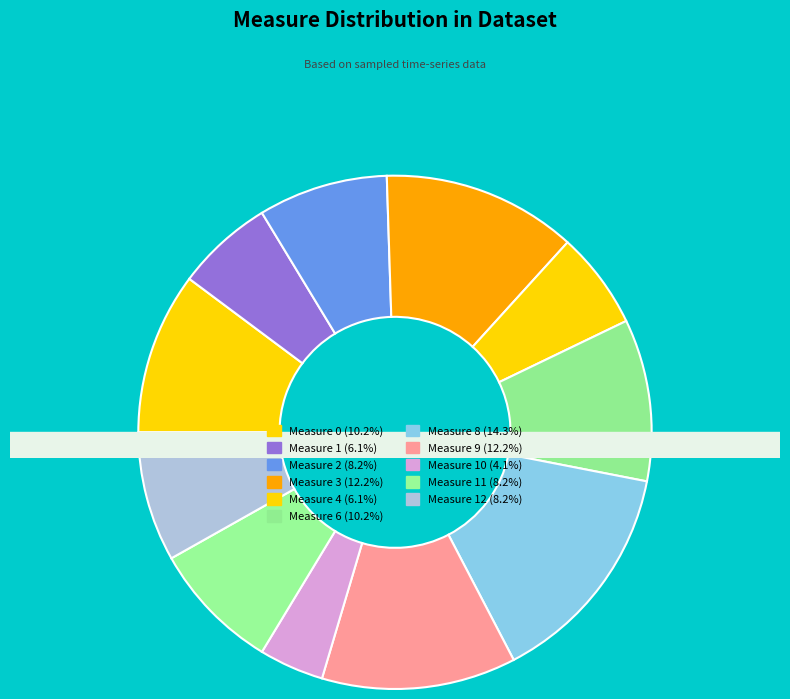

What is the total percentage of Measure 1 and Measure 8?

20.4%